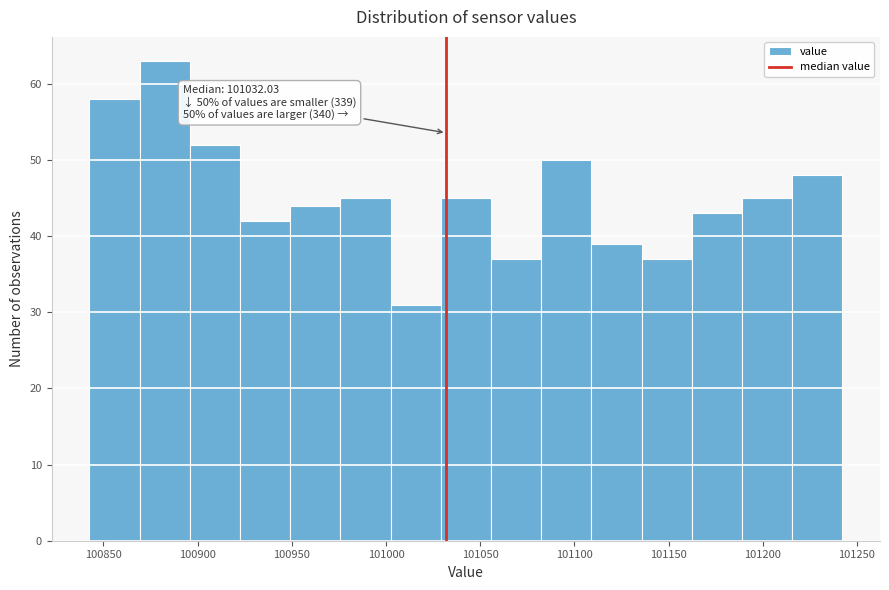

Over which range of the x-axis is the bar tallest?

100870 to 100895